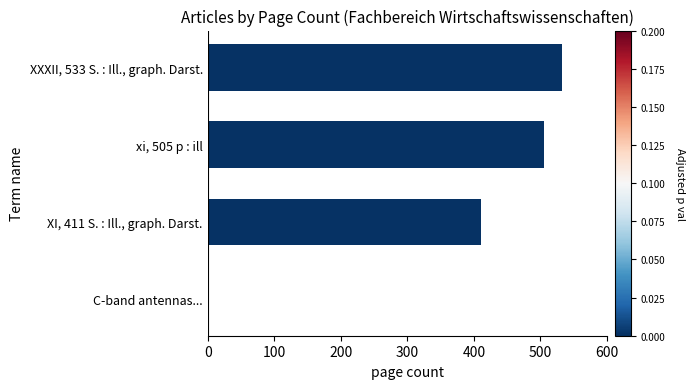

Which has a higher value, C-band antennas... or xi, 505 p : ill?

xi, 505 p : ill